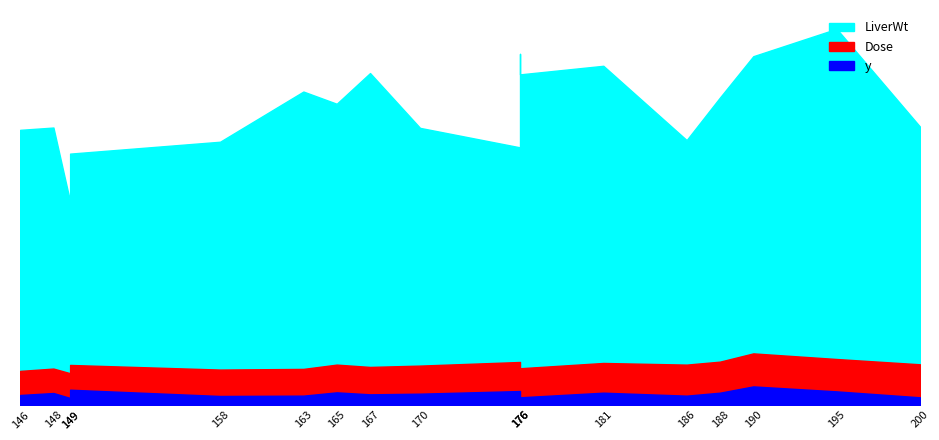

Is it true that Dose equals 0.5 at 188?

False